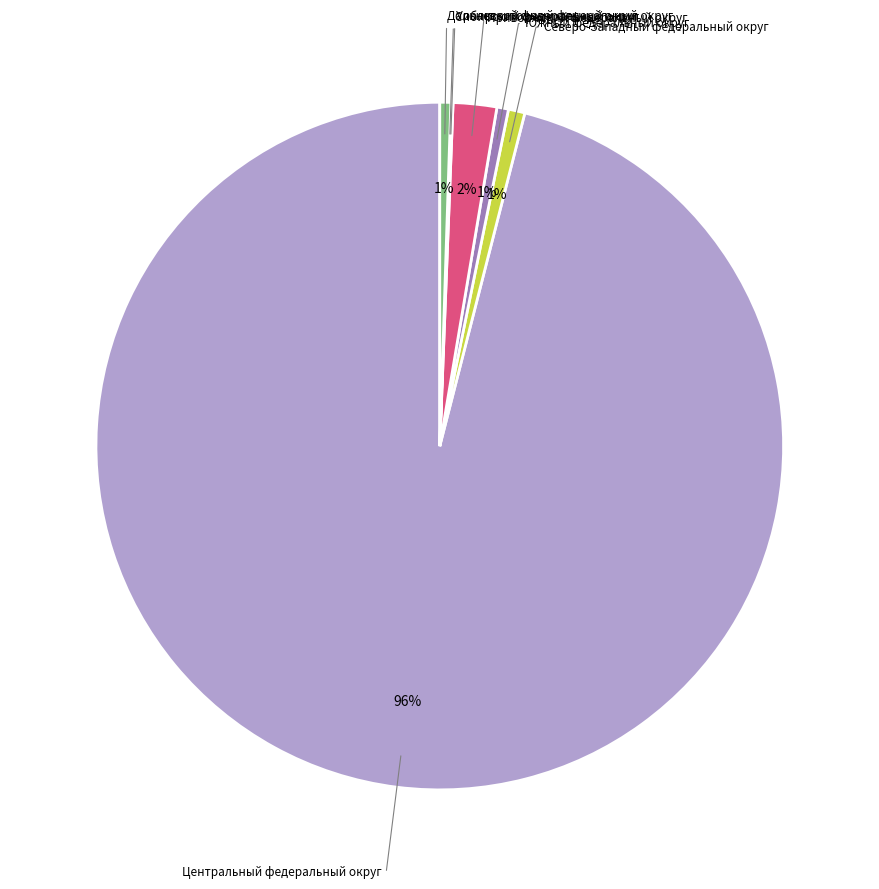

Does any single category account for the majority?

Yes